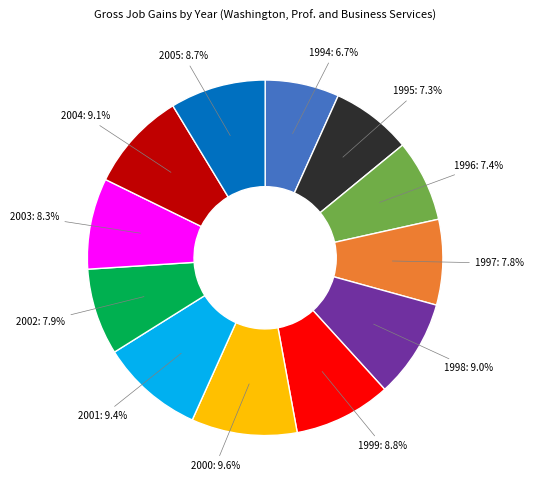

Does 1999 represent more than half of the total?

No